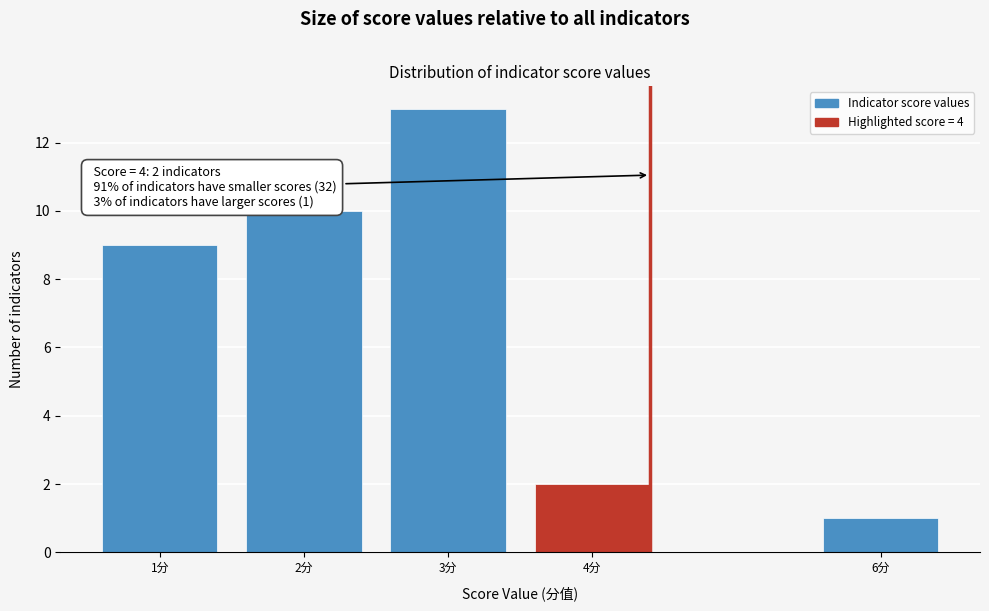

Reading left to right, transcribe all the data shown in this chart.

1分=9	2分=10	3分=13	4分=2	6分=1